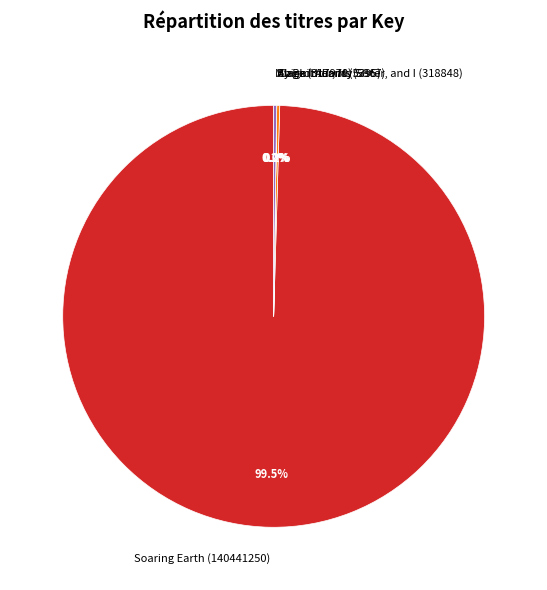

Which slice is the largest?

Soaring Earth (140441250)